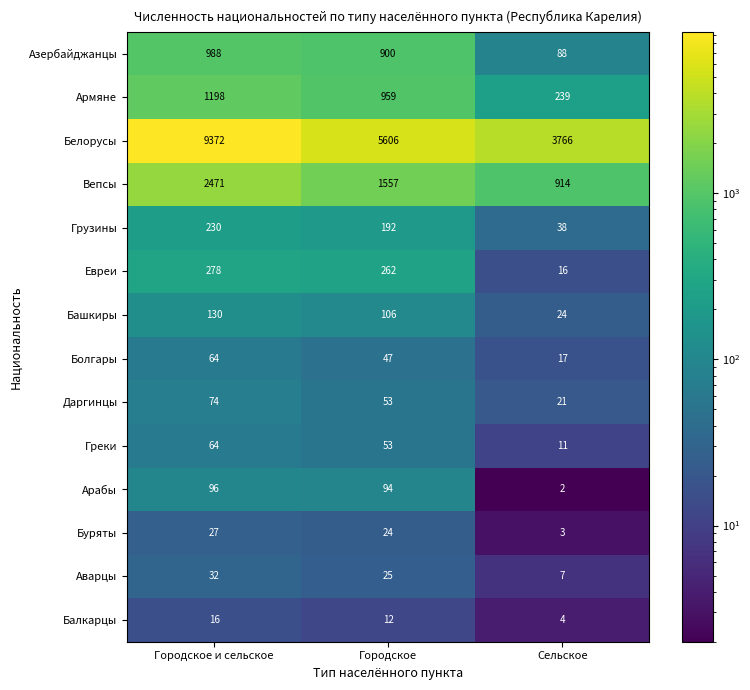

What is the total value across all series at Городское и сельское?

15040